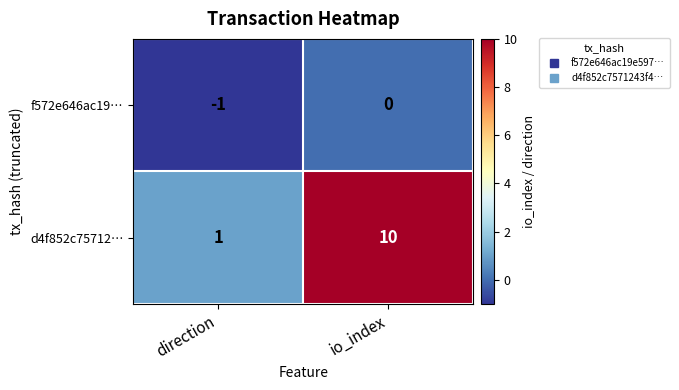

At which category does the chart reach its minimum across all series?

direction